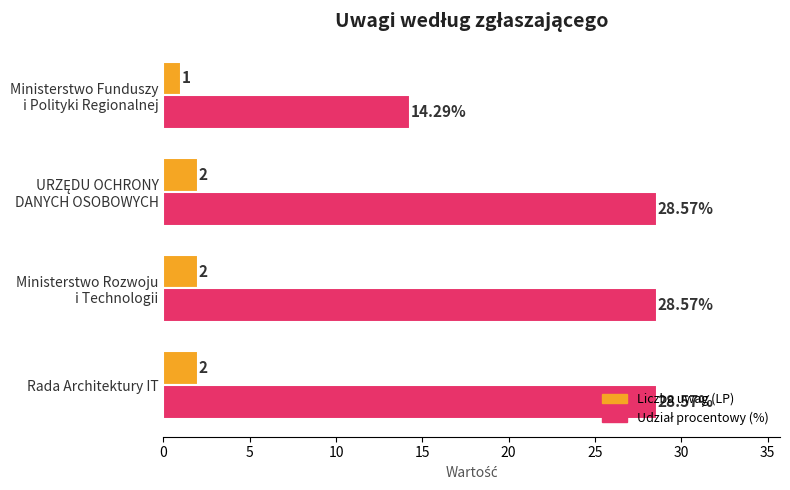

What is the sum of all Liczba uwag (LP) values?

7.0